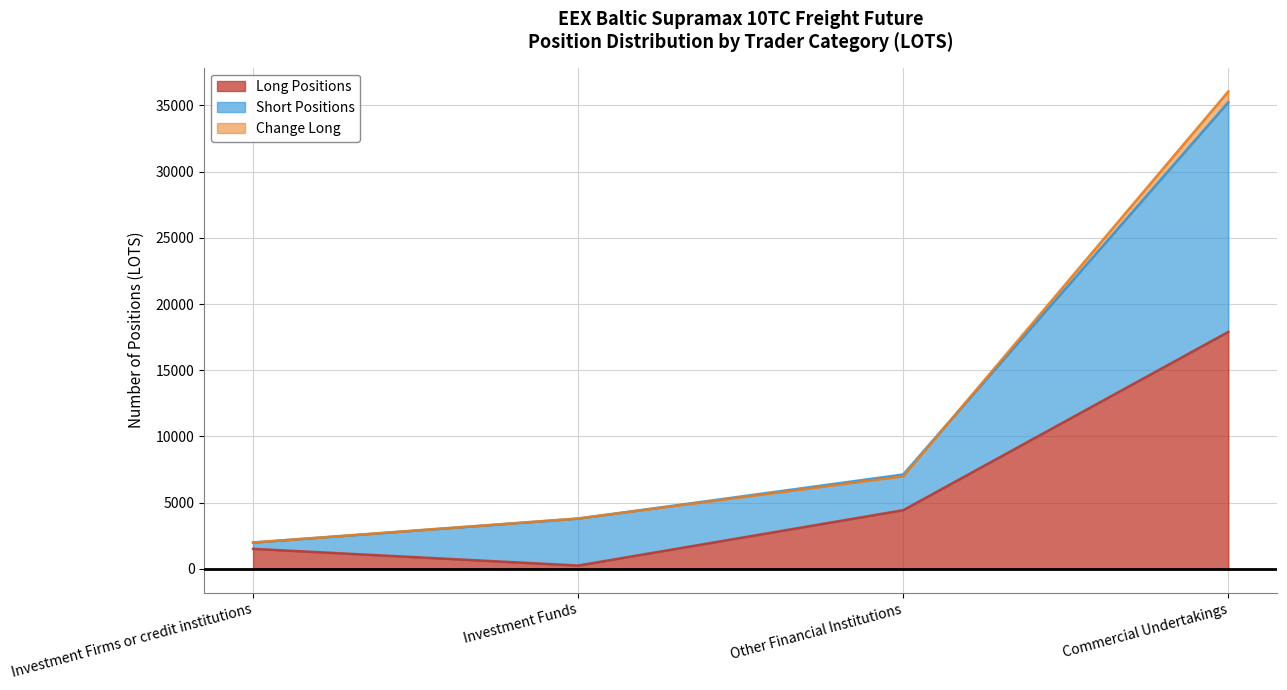

Where is the first local minimum for Long Positions?

Investment Funds